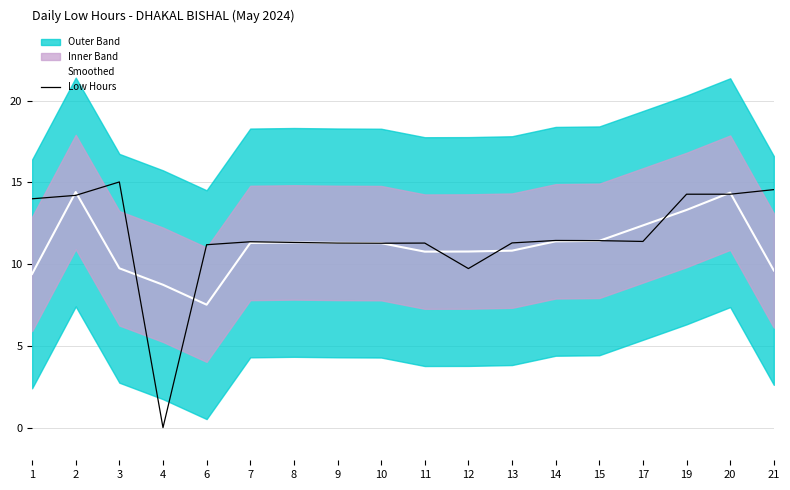

What is the average value of the Smoothed series?

11.1